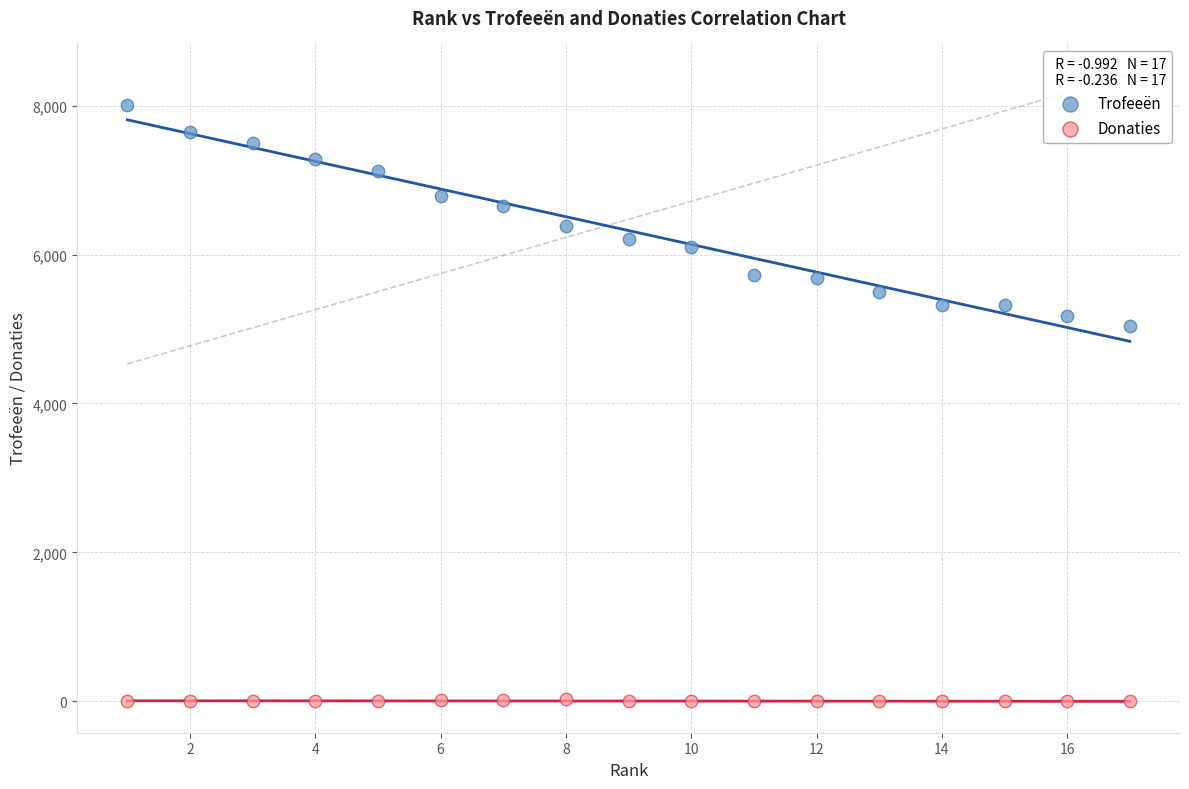

Across all series, what Y value is closest to 4006?

5035